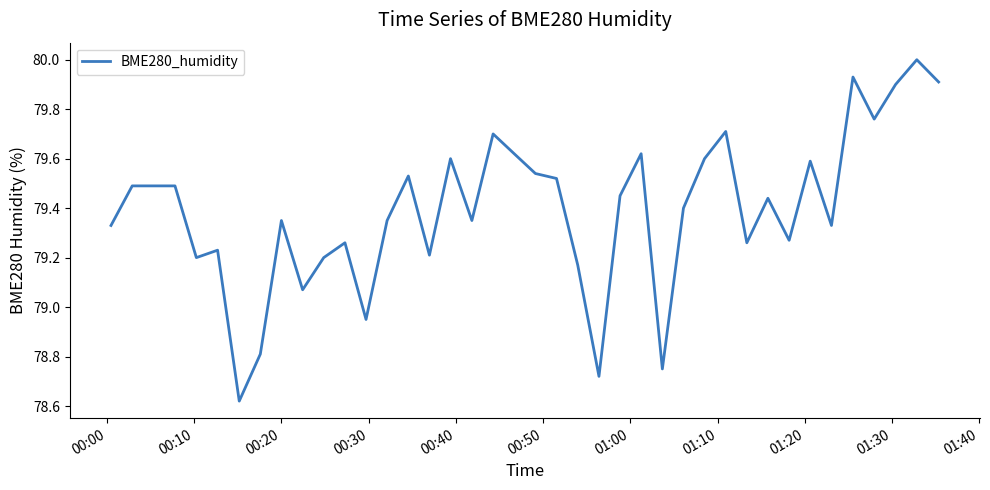

What is the maximum value shown in the chart?

80.0